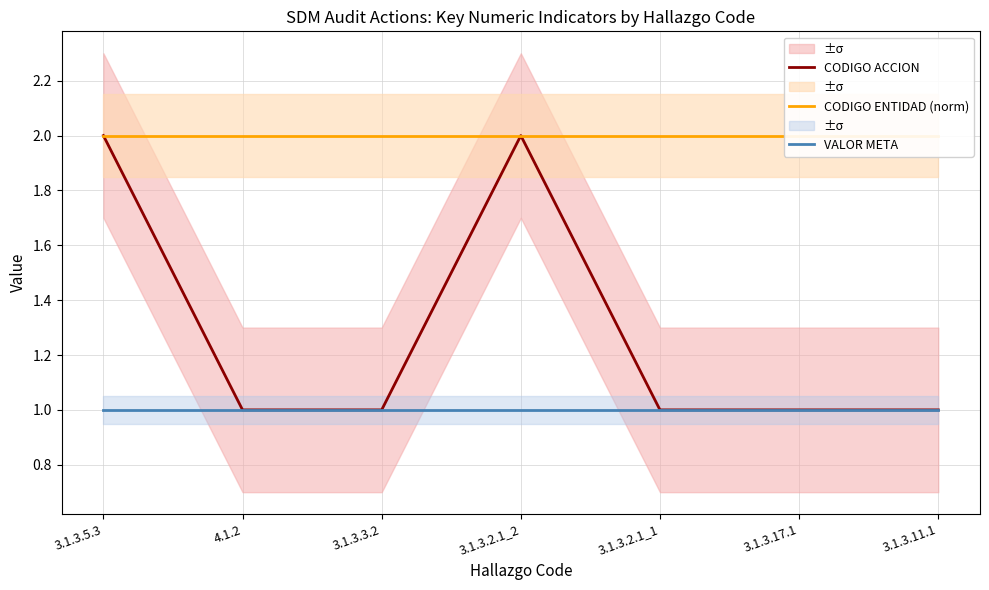

Count the number of categories in the chart.

7